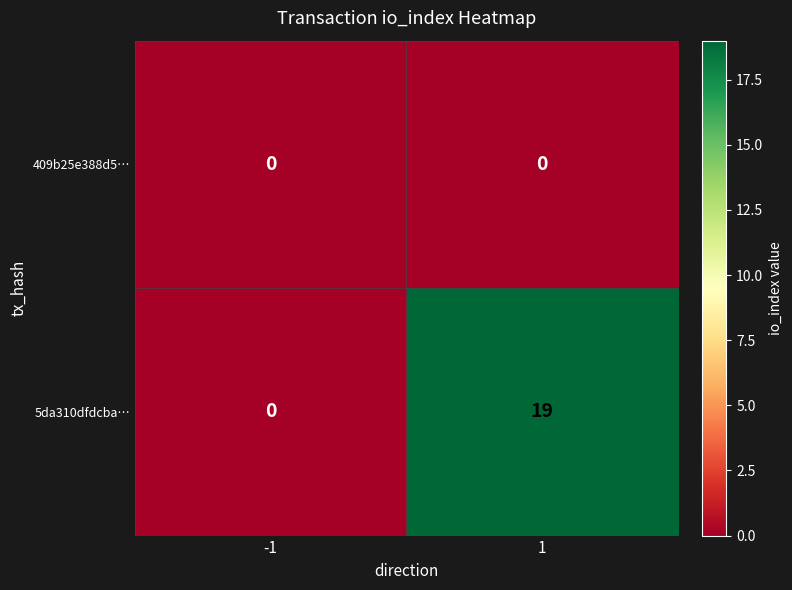

What is the maximum value shown in the chart?

19